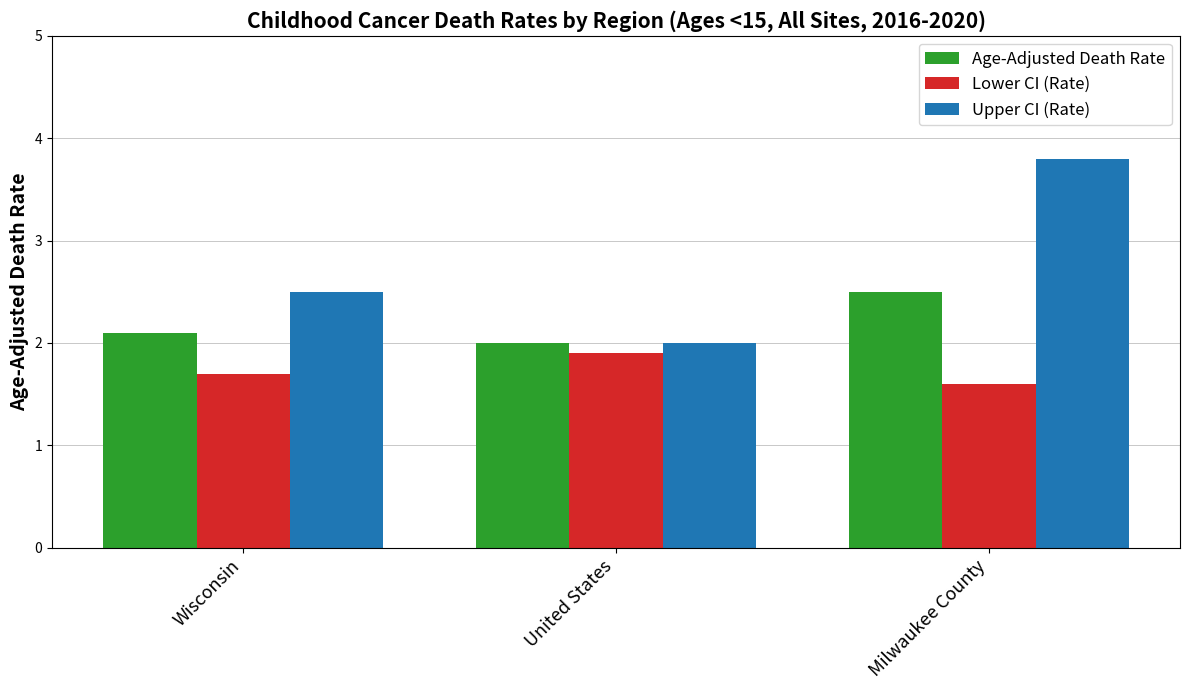

True or false: Lower CI (Rate) has a value of 1.6 at Milwaukee County.

True